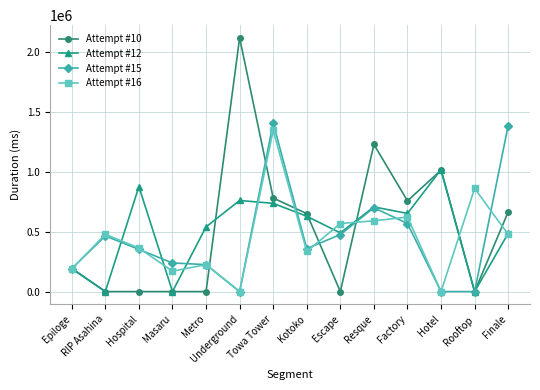

True or false: Attempt #10 has a value of 780742 at Towa Tower.

True